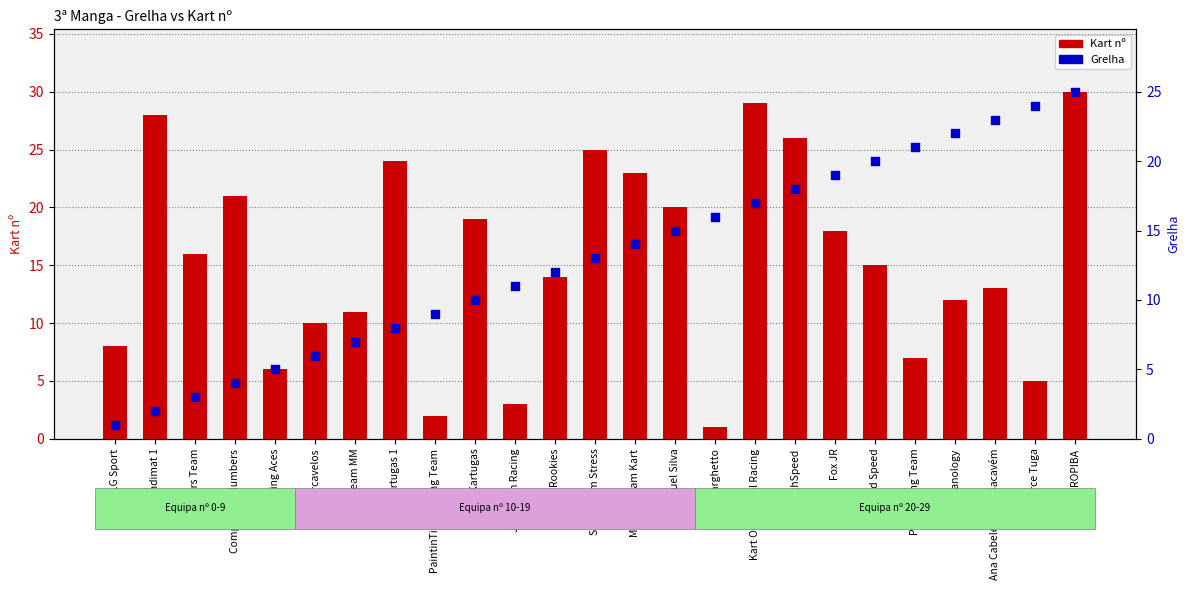

What is the total value across all series at Holbanology?

34